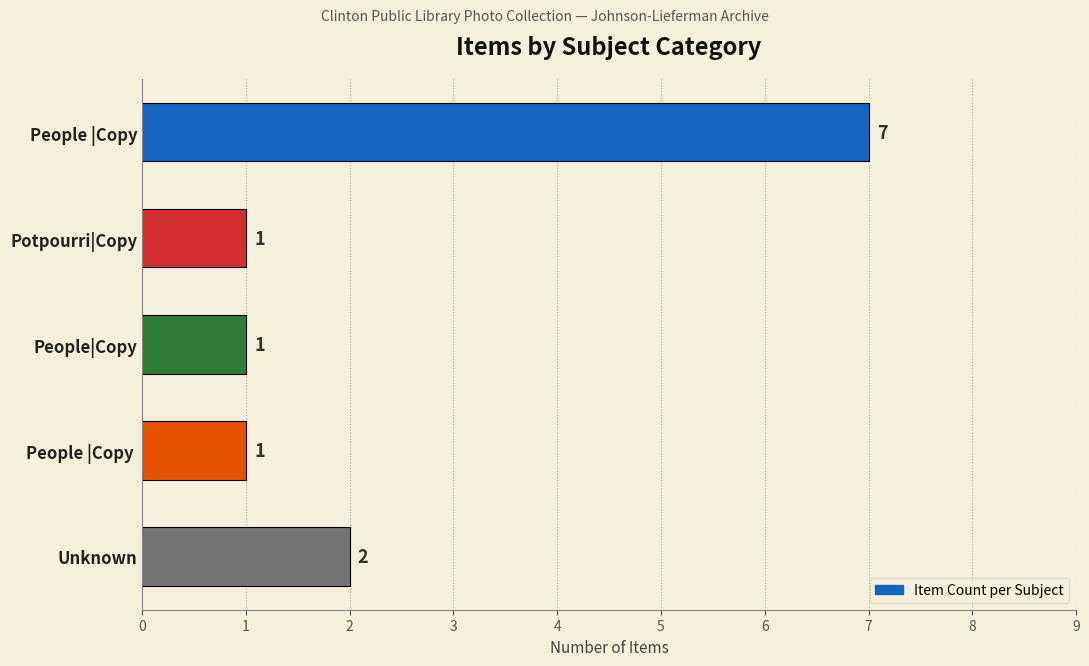

Count the number of data series in this chart.

1